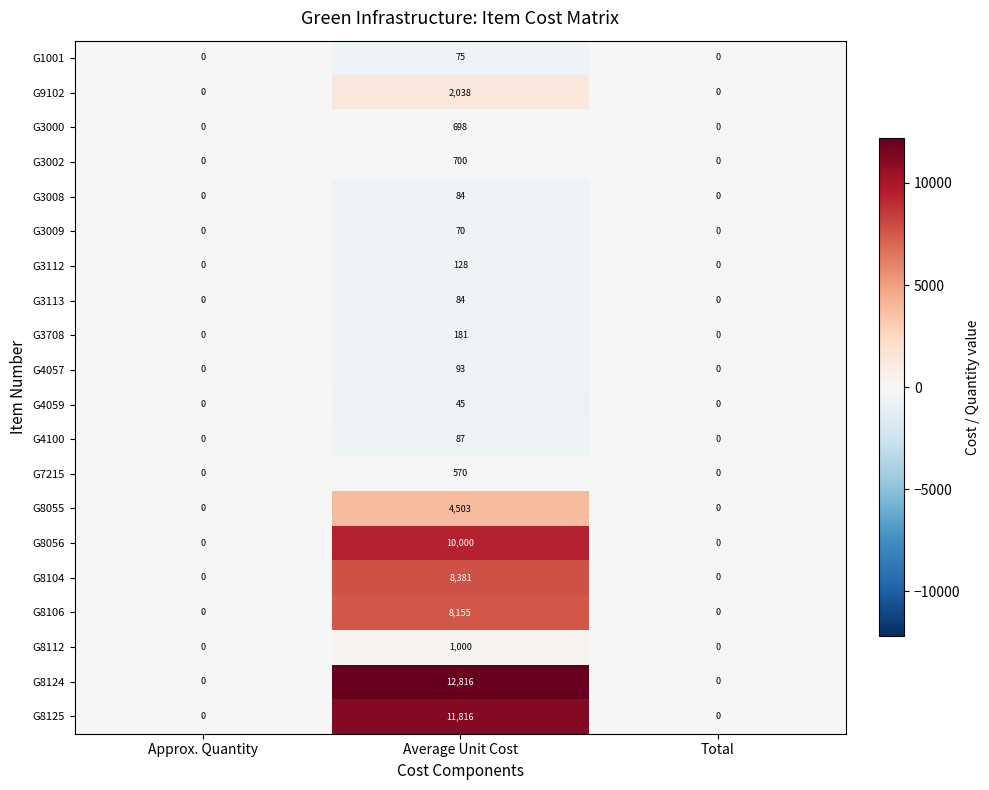

What is the difference between the maximum and second lowest values in the G8106 series?

8155